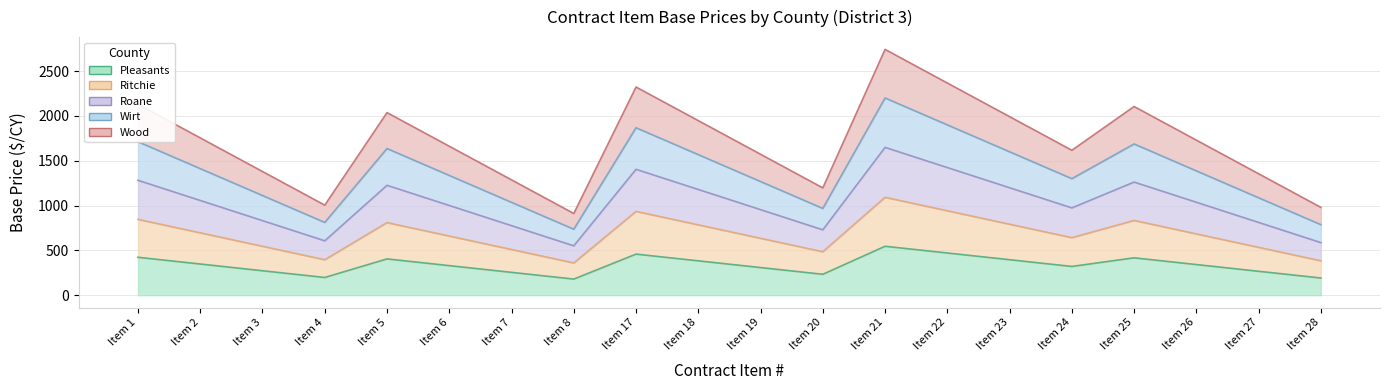

How many interior local peaks does the Pleasants series have?

4